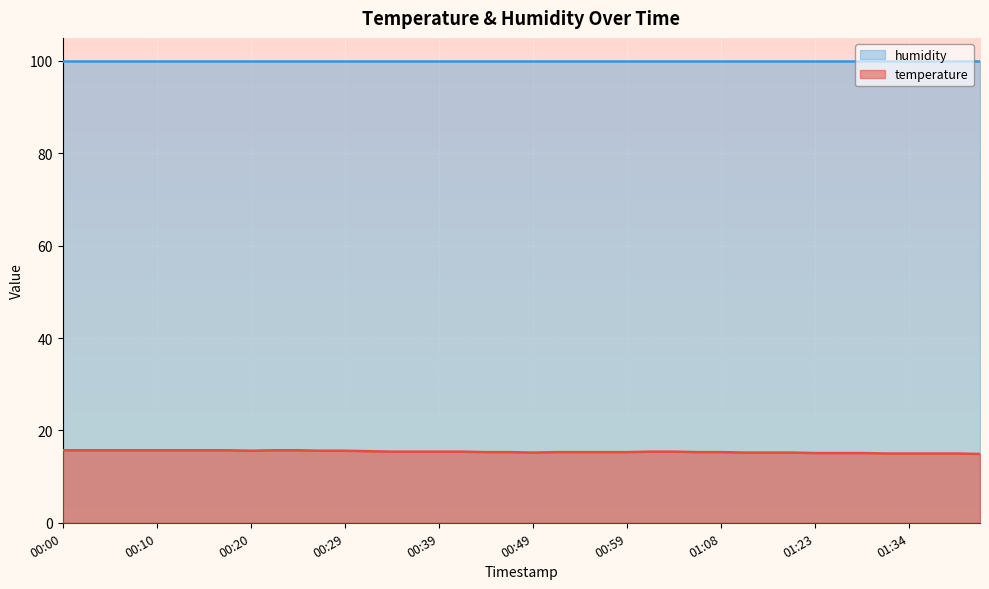

Rank the categories by value from lowest to highest.

01:41, 01:31, 01:34, 01:36, 01:39, 01:23, 01:26, 01:29, 00:49, 01:13, 01:18, 01:21, 00:44, 00:46, 00:51, 00:54, 00:56, 00:59, 01:06, 01:08, 00:34, 00:37, 00:39, 00:41, 01:01, 01:03, 00:32, 00:20, 00:27, 00:29, 00:00, 00:02, 00:05, 00:07, 00:10, 00:12, 00:15, 00:17, 00:22, 00:24